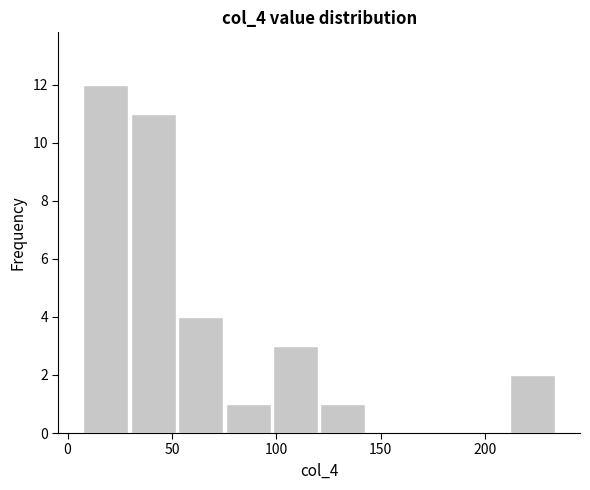

Reading left to right, list every bar in this chart as the range it spans on the x-axis followed by its height. Neither the bar edges nor the heights are printed on the chart, so give them approximately, as read against the axes.

5 to 30: 12
30 to 50: 11
50 to 75: 4
75 to 100: 1
100 to 120: 3
120 to 145: 1
145 to 165: 0
165 to 190: 0
190 to 210: 0
210 to 235: 2